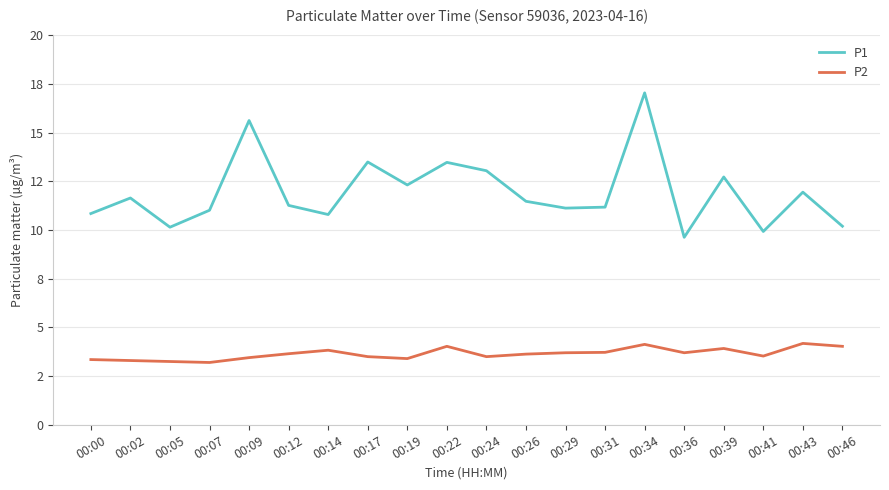

Does the chart have visible grid lines?

Yes